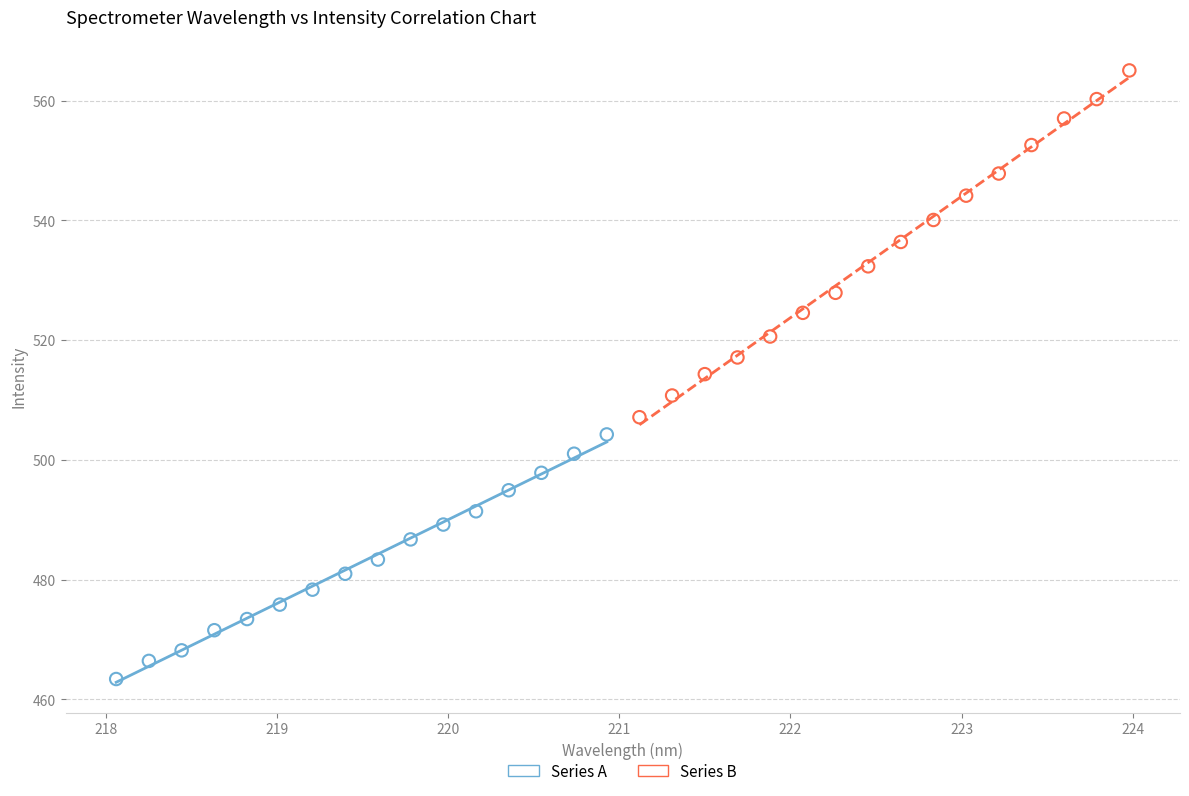

Which series has the largest Y range (max minus min)?

Series B